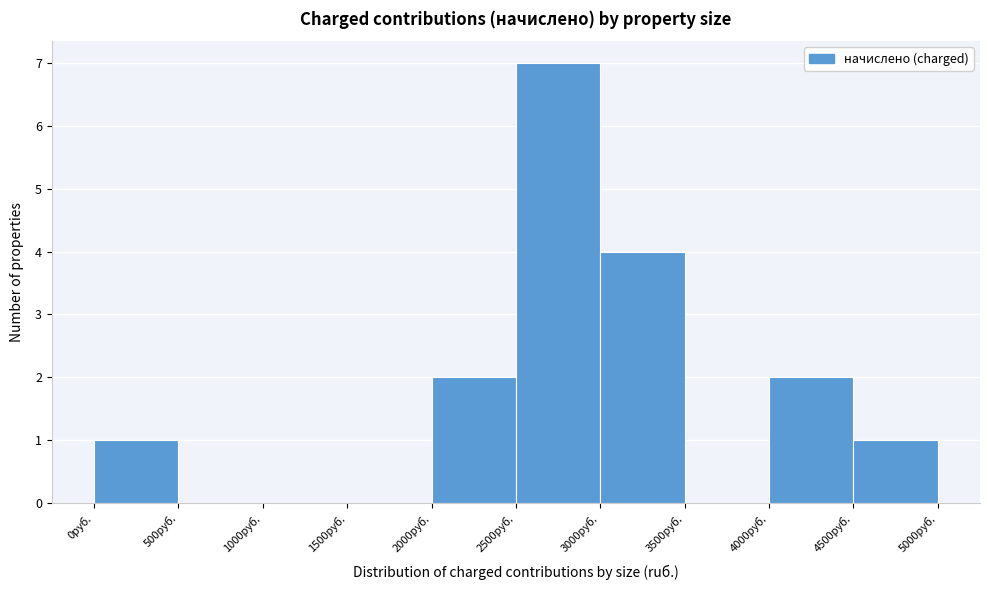

What is the height of the bar covering 2500 to 3000 on the x-axis? The values are not printed on the chart, so give them approximately, as read against the axis.

7